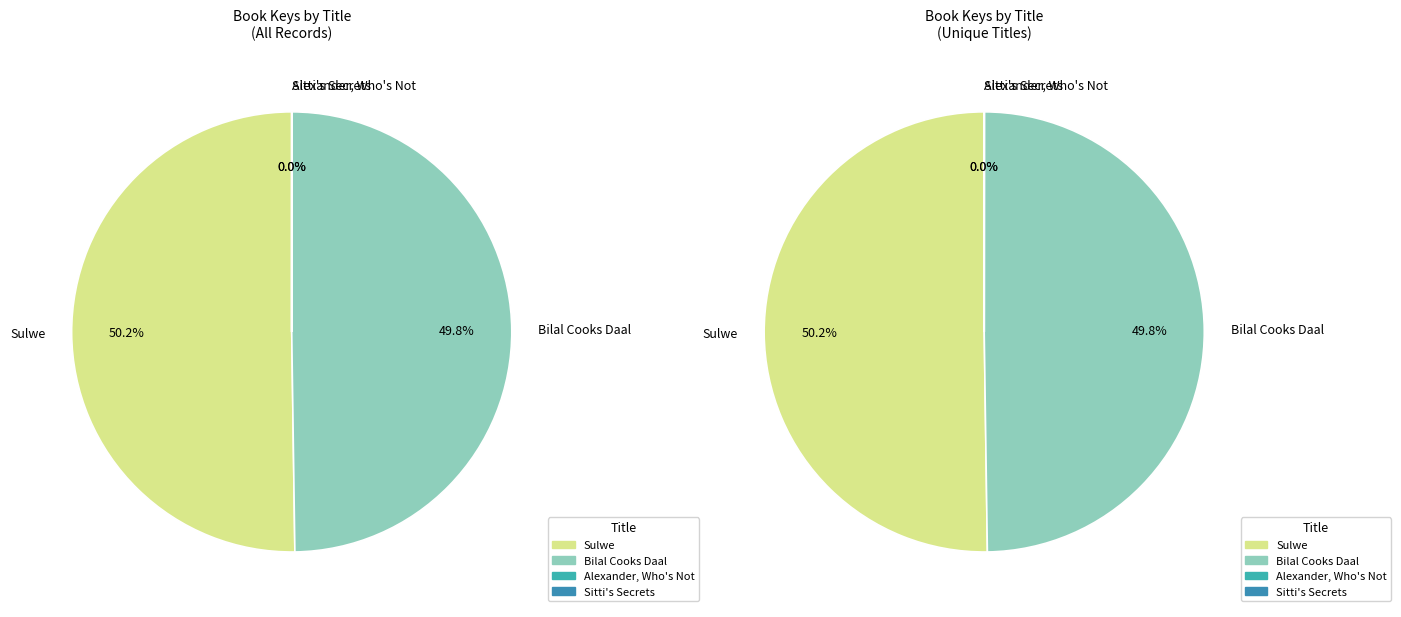

Is there any slice that represents more than half of the pie?

Yes